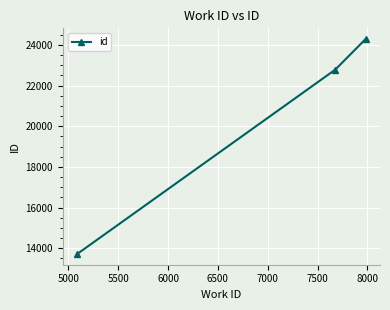

Reading left to right, transcribe all the data shown in this chart.

13715	22781	24288